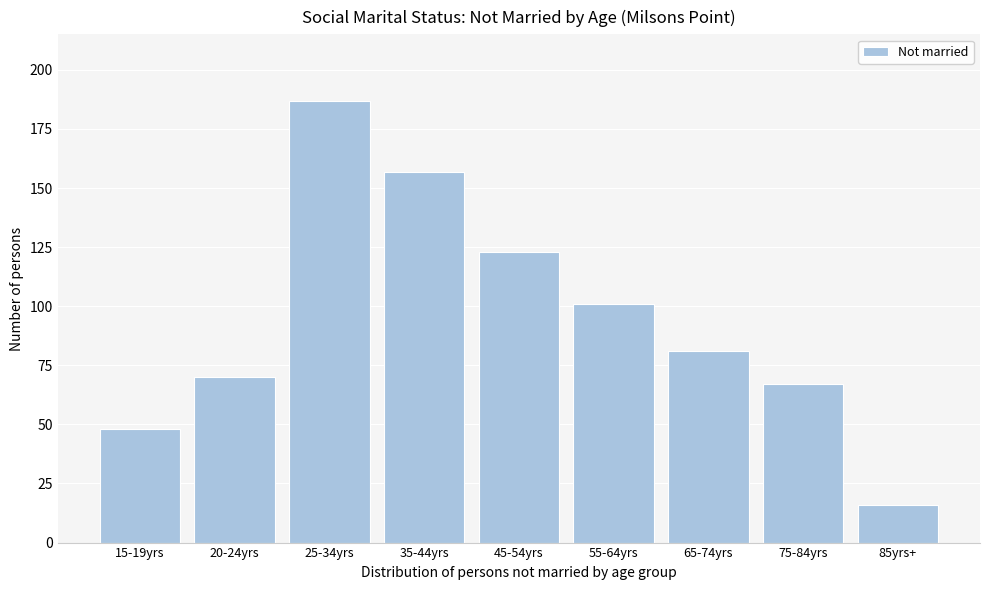

Reading left to right, extract all data points from this chart.

15-19yrs=48	20-24yrs=70	25-34yrs=187	35-44yrs=157	45-54yrs=123	55-64yrs=101	65-74yrs=81	75-84yrs=67	85yrs+=16